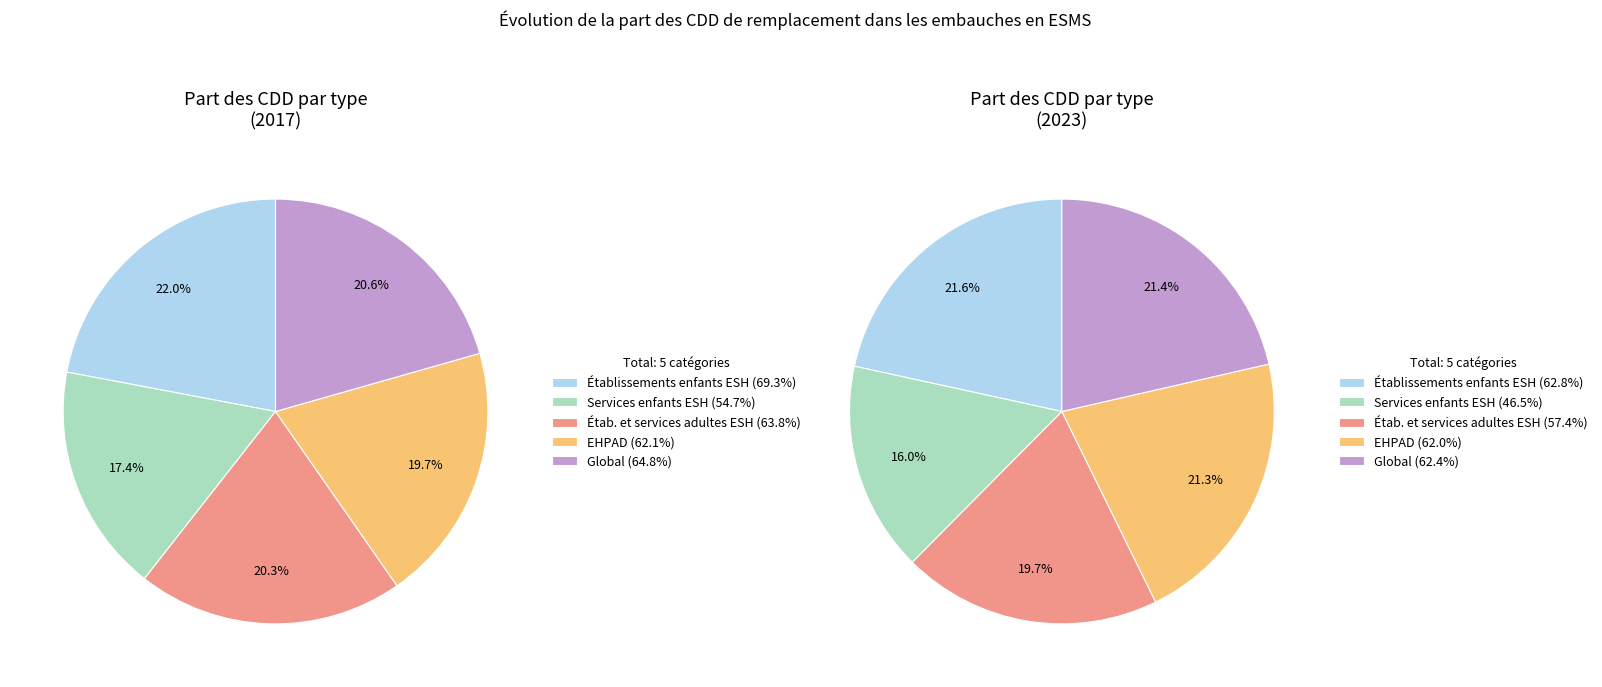

Is there a majority slice in this chart?

No